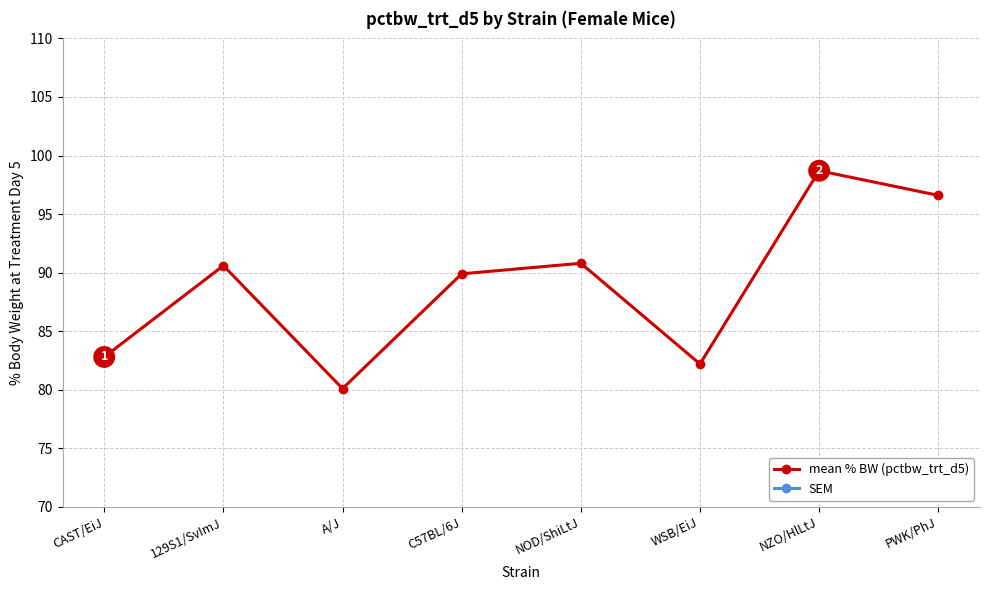

What are all the series names shown in the legend?

mean % BW (pctbw_trt_d5), SEM